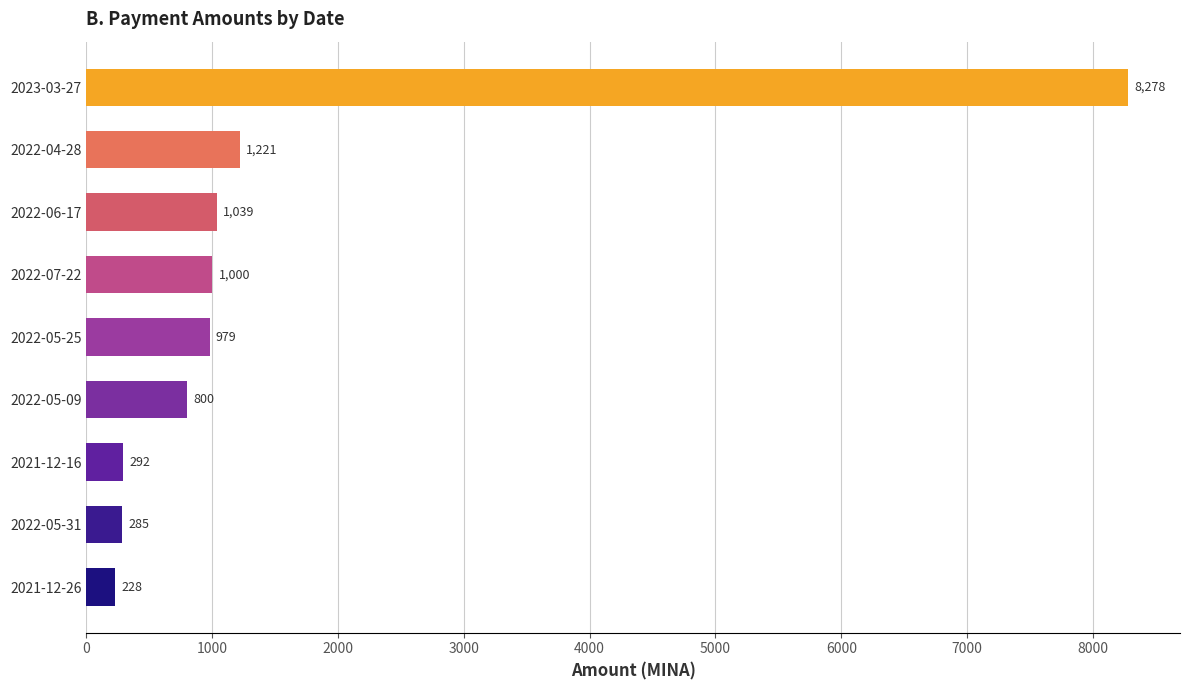

What is the label of the 2nd bar from the bottom?

2022-05-31